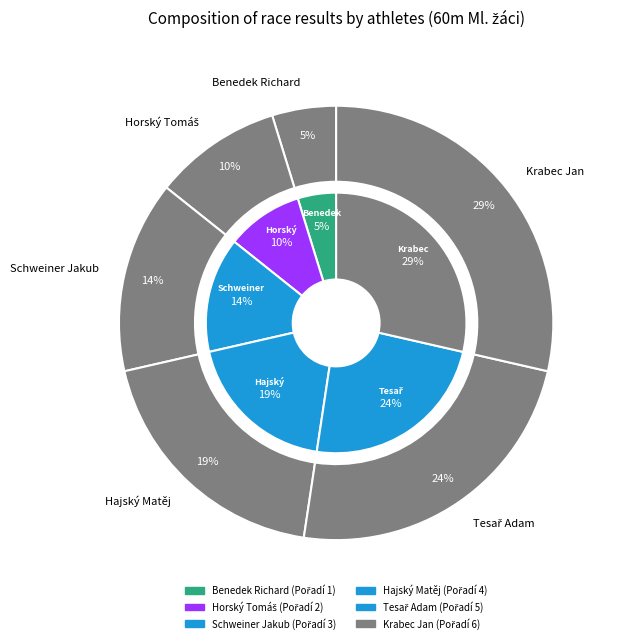

How many segments does this pie chart have?

6